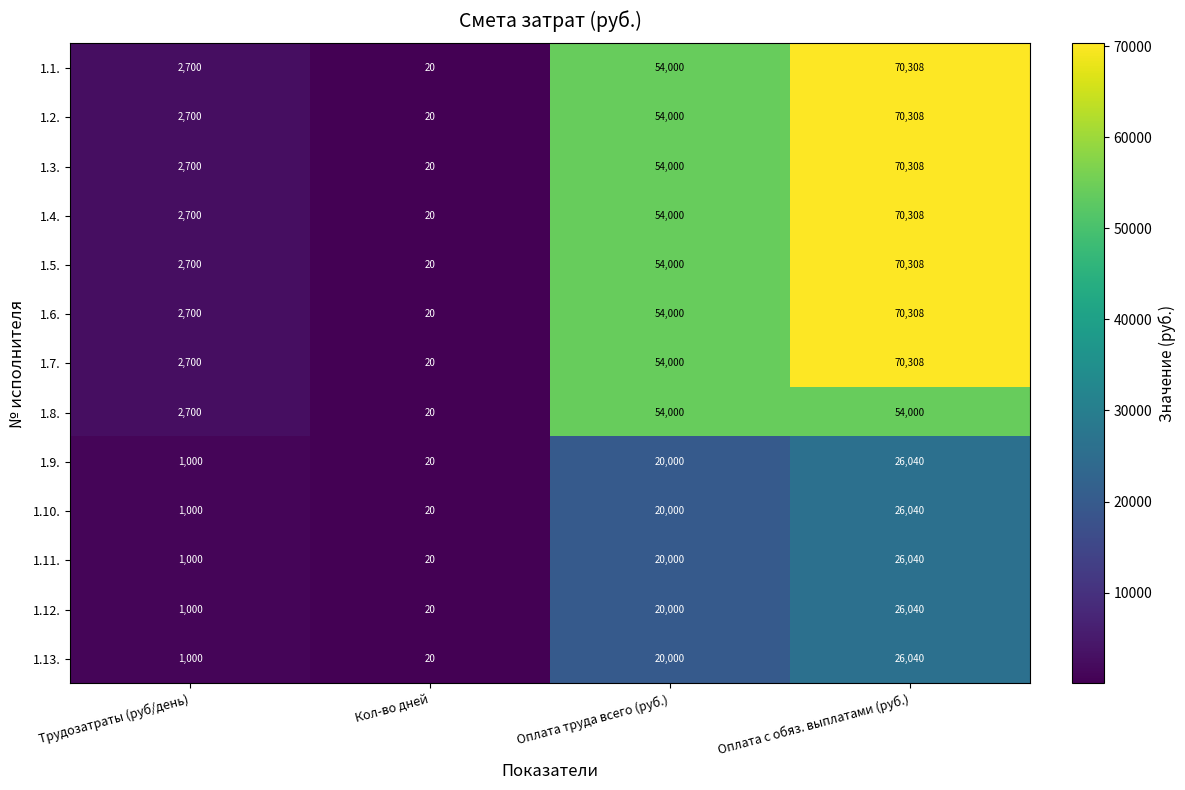

What is the sum of all 1.8. values?

110720